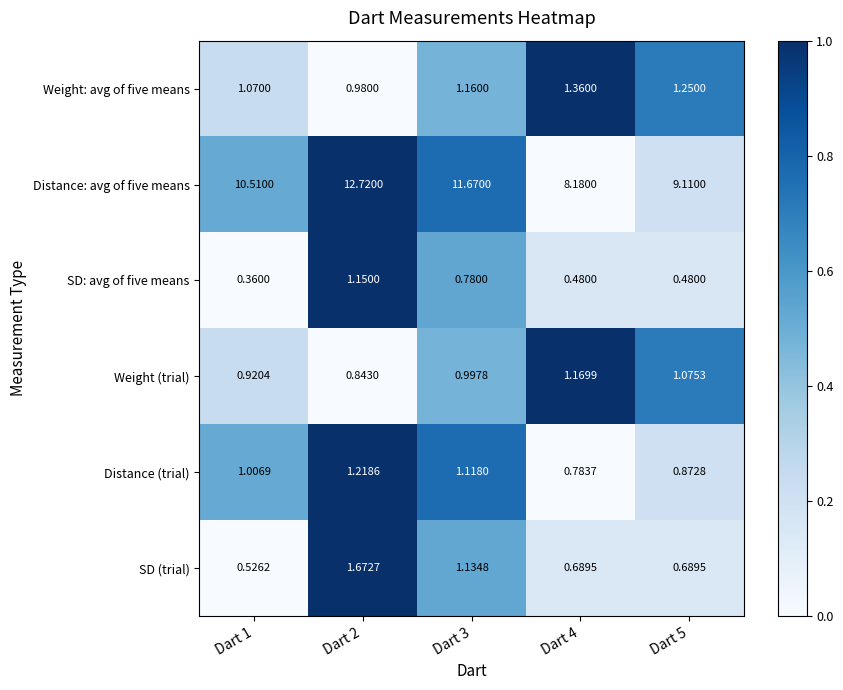

Is the value of SD (trial) at Dart 5 greater than the value of SD: avg of five means at Dart 1?

Yes